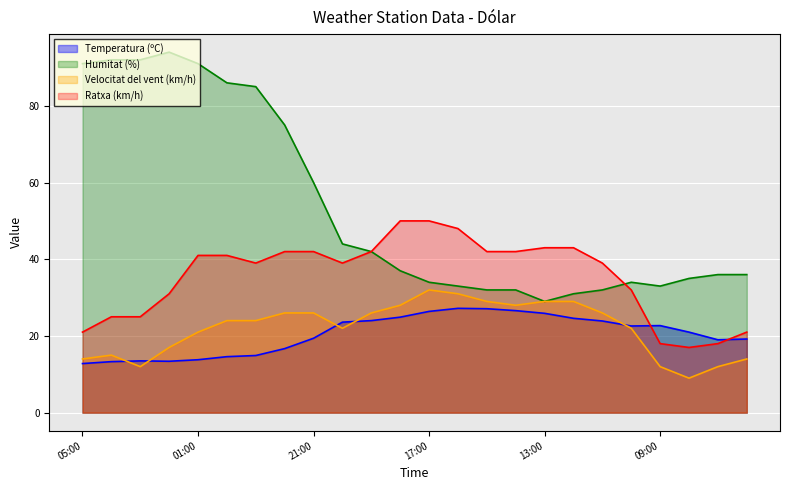

What are all the series names shown in the legend?

Temperatura (ºC), Humitat (%), Velocitat del vent (km/h), Ratxa (km/h)